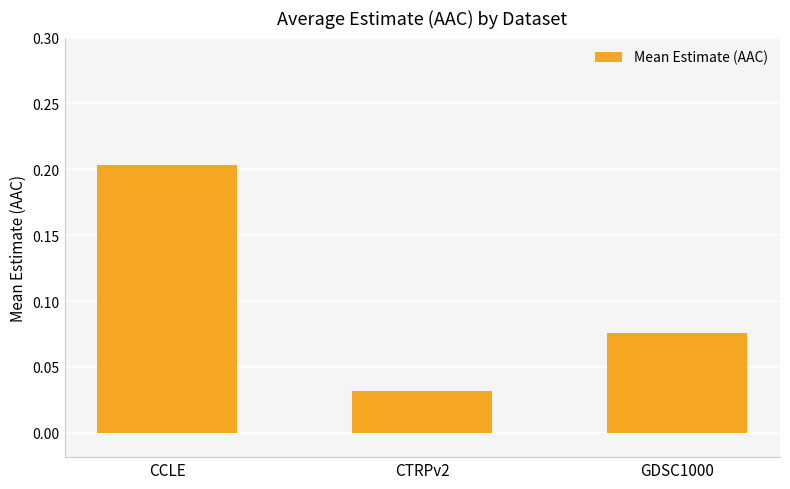

What is the sum of all values?

0.3